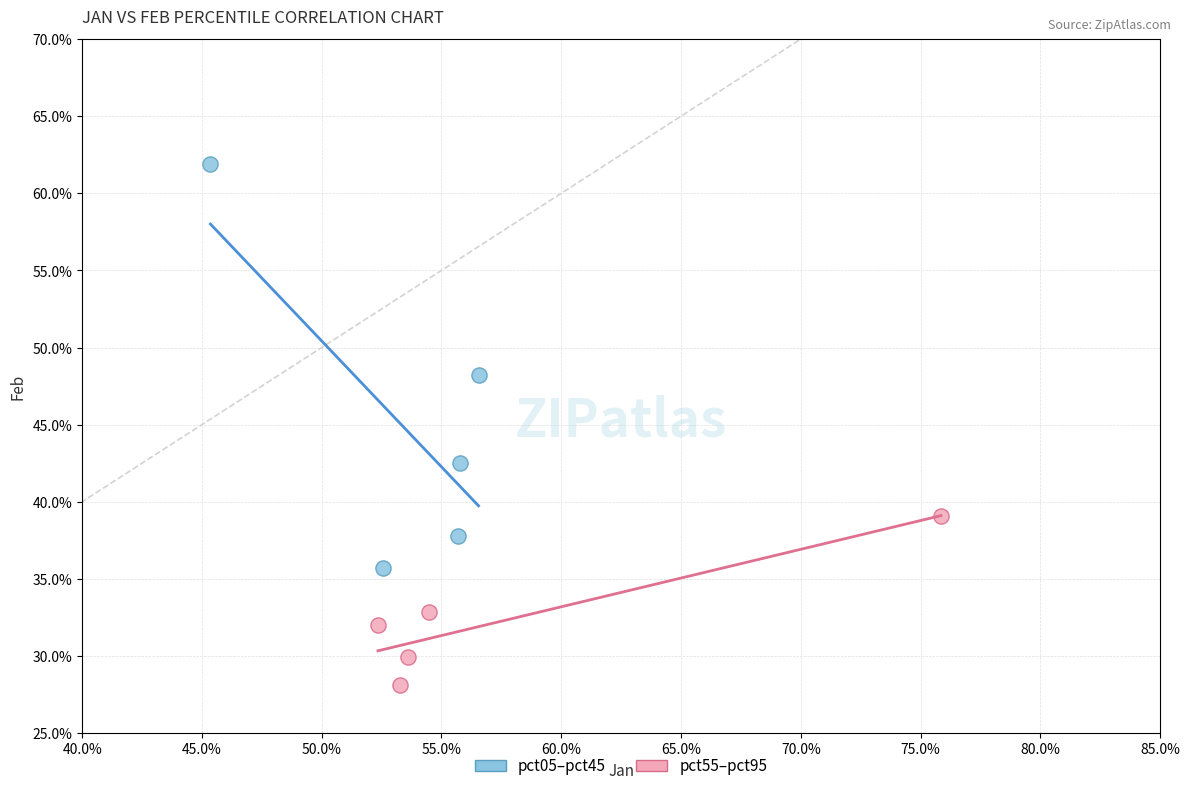

Which series reaches the maximum Y coordinate?

pct05–pct45